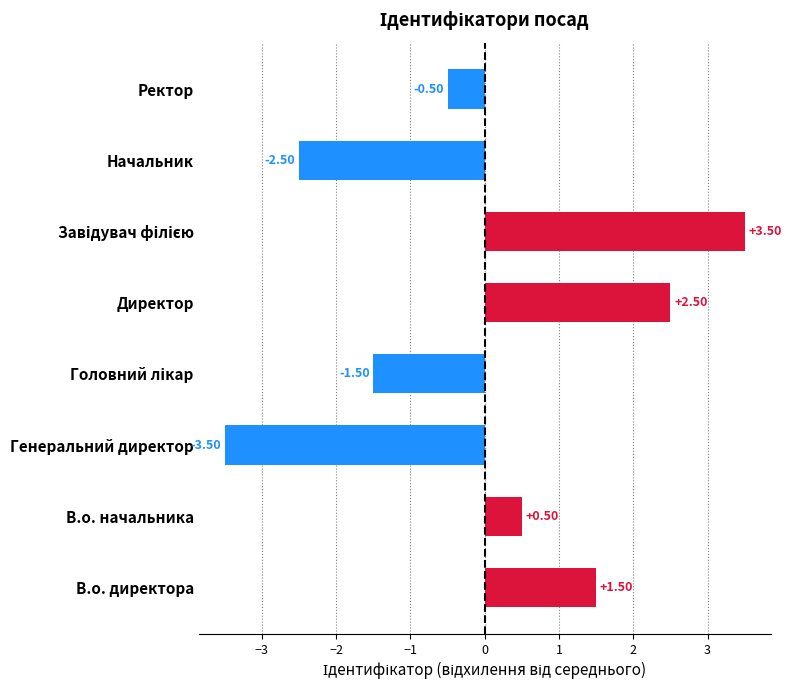

Between Начальник and Директор, which is larger?

Директор